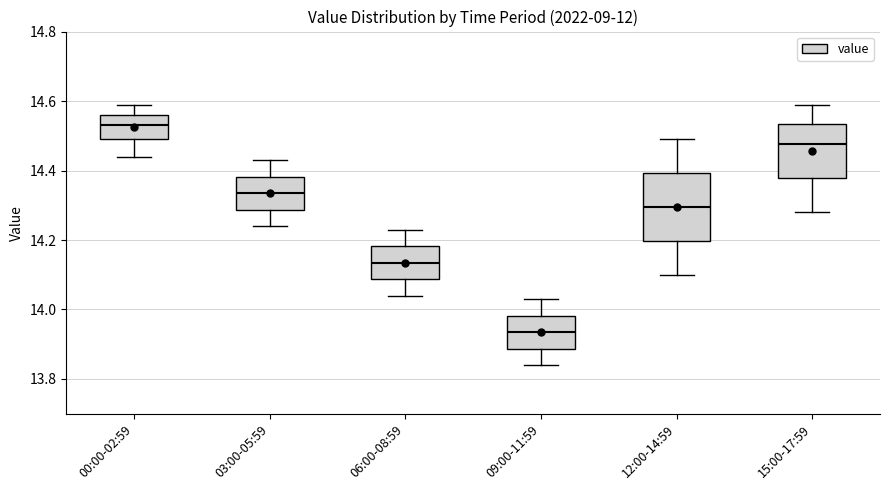

Reading left to right, transcribe this box plot: for each box, give where its median line is, the range the box spans, and where its two whiskers end, as read against the y-axis. The values are not printed on the chart, so give them approximately, as read against the axis.

00:00-02:59: median 14.54, box 14.50 to 14.56, whiskers 14.44 to 14.60
03:00-05:59: median 14.34, box 14.28 to 14.38, whiskers 14.24 to 14.44
06:00-08:59: median 14.14, box 14.08 to 14.18, whiskers 14.04 to 14.24
09:00-11:59: median 13.94, box 13.88 to 13.98, whiskers 13.84 to 14.04
12:00-14:59: median 14.30, box 14.20 to 14.40, whiskers 14.10 to 14.50
15:00-17:59: median 14.48, box 14.38 to 14.54, whiskers 14.28 to 14.60